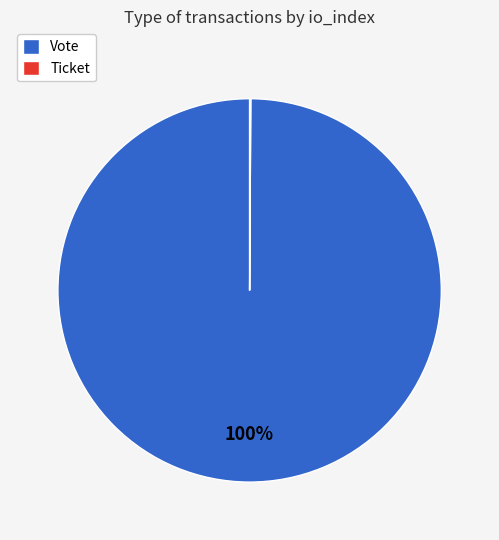

Which category has the biggest portion of the pie?

Vote